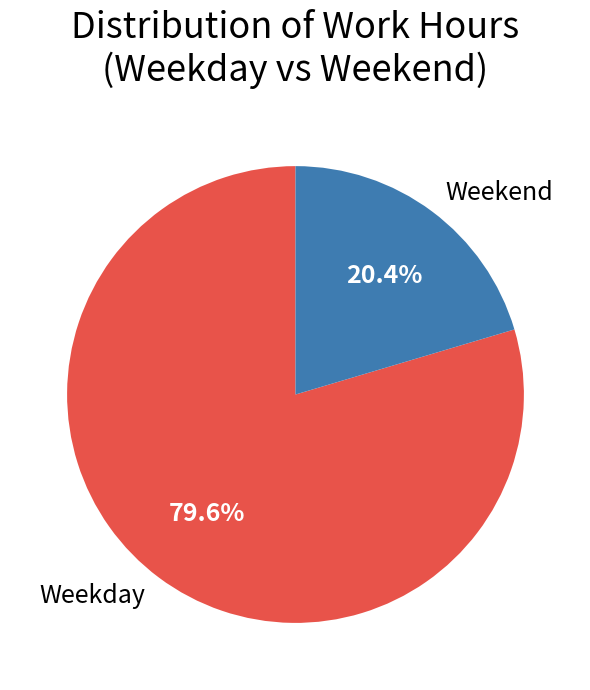

Rank the categories by value from lowest to highest.

Weekend, Weekday